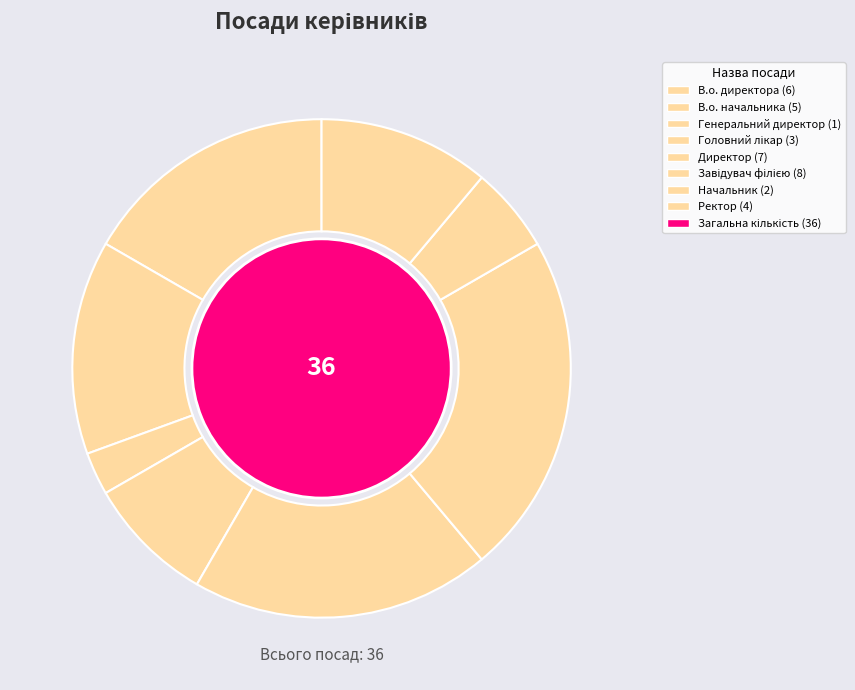

Rank the categories by value from highest to lowest.

Завідувач філією, Директор, В.о. директора, В.о. начальника, Ректор, Головний лікар, Начальник, Генеральний директор